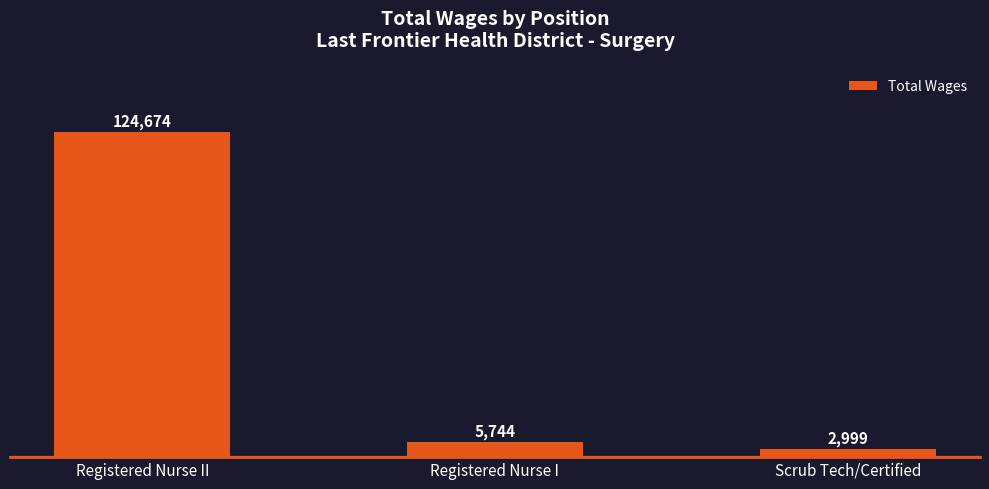

At which label does the data first exceed 5744?

Registered Nurse II